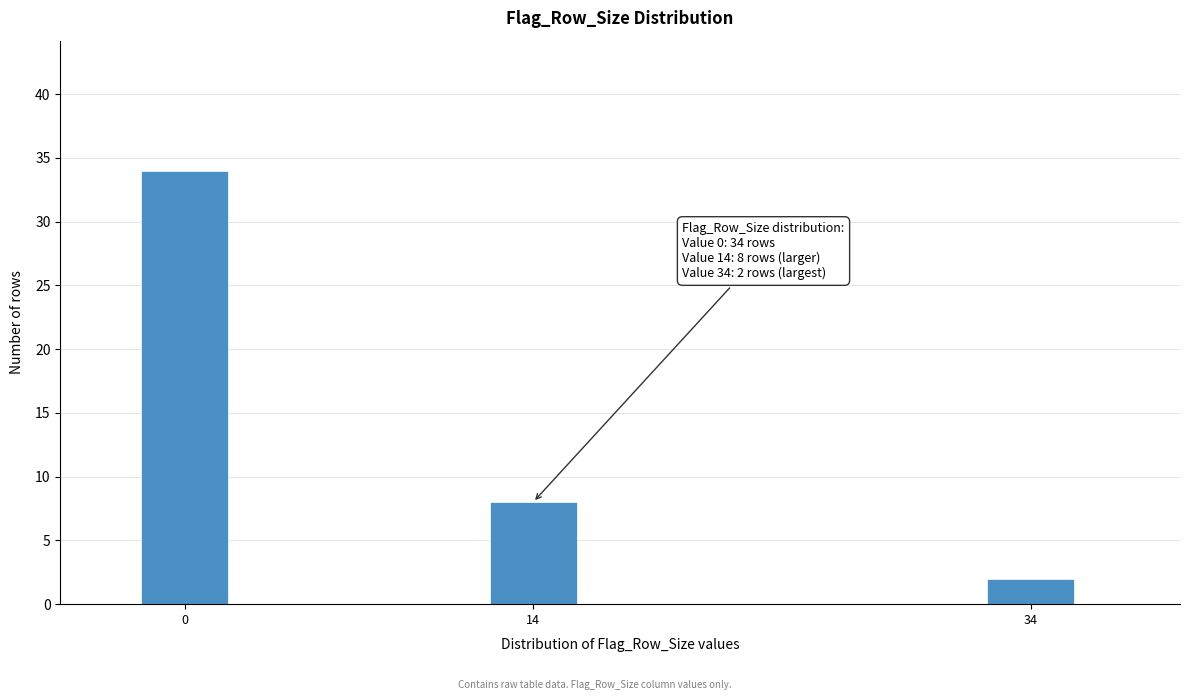

Reading left to right, transcribe all the data shown in this chart.

0=34	14=8	34=2